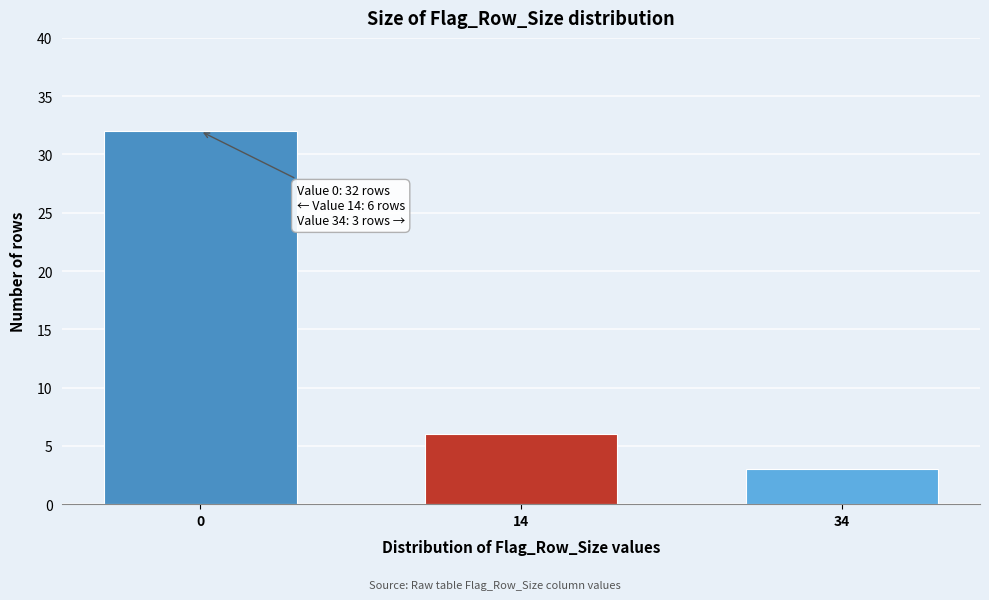

Reading left to right, list all the values displayed in this chart.

0=32	14=6	34=3